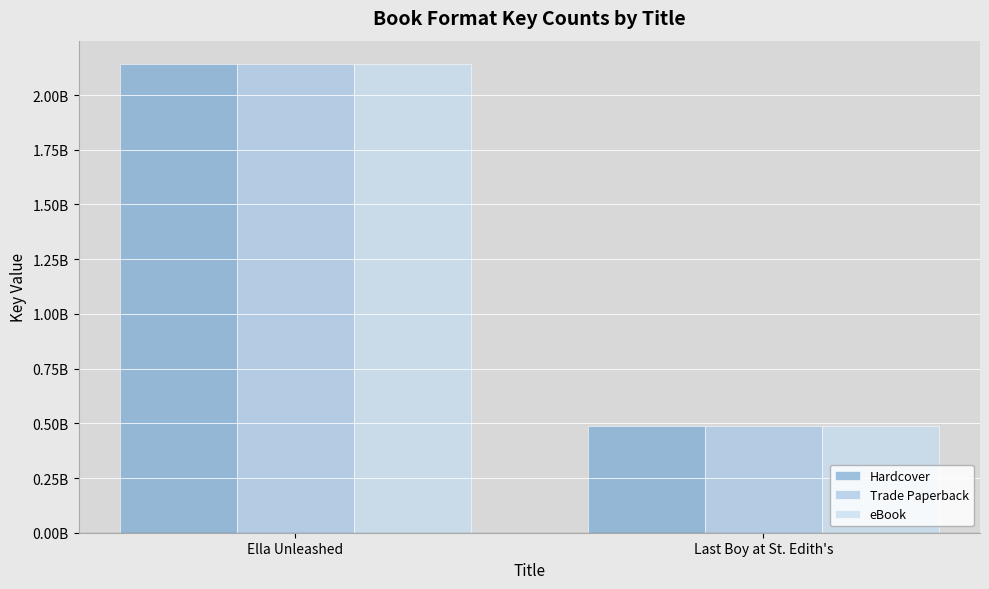

At which category is the sum across all series the highest?

Ella Unleashed